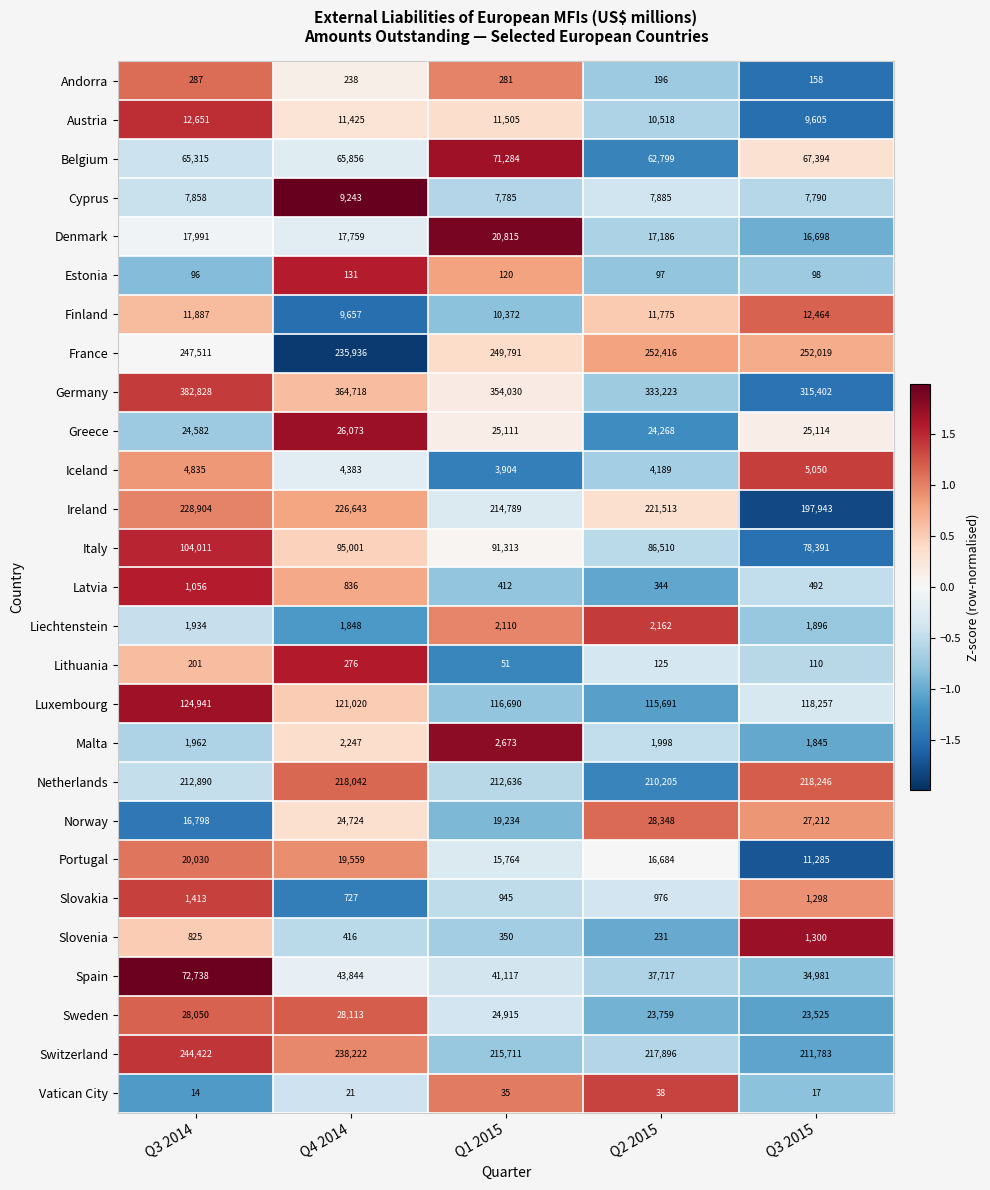

What is the difference between the Switzerland values at Q3 2014 and Q3 2015?

32639